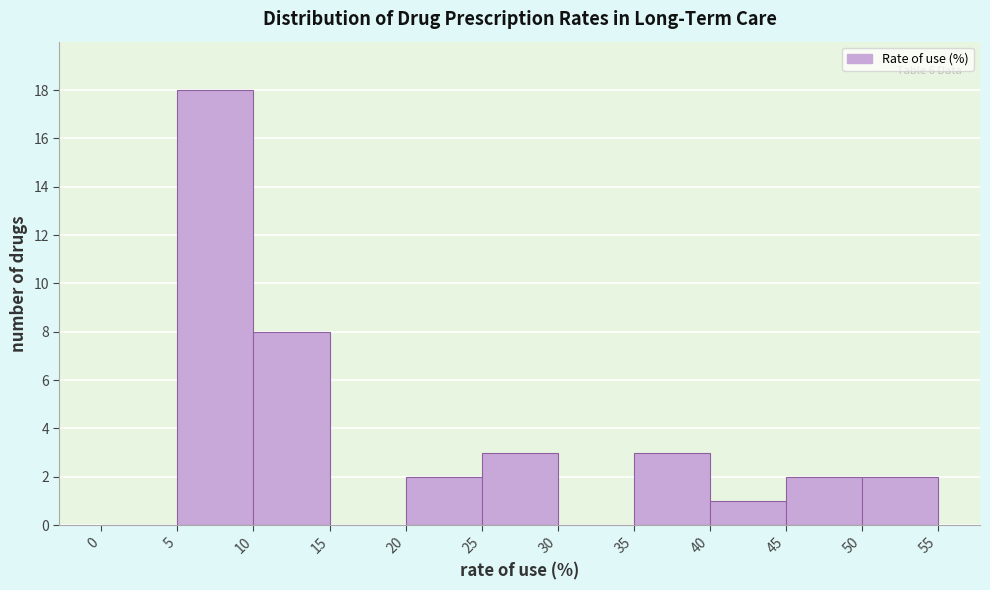

Over which range of the x-axis is the bar tallest?

5 to 10